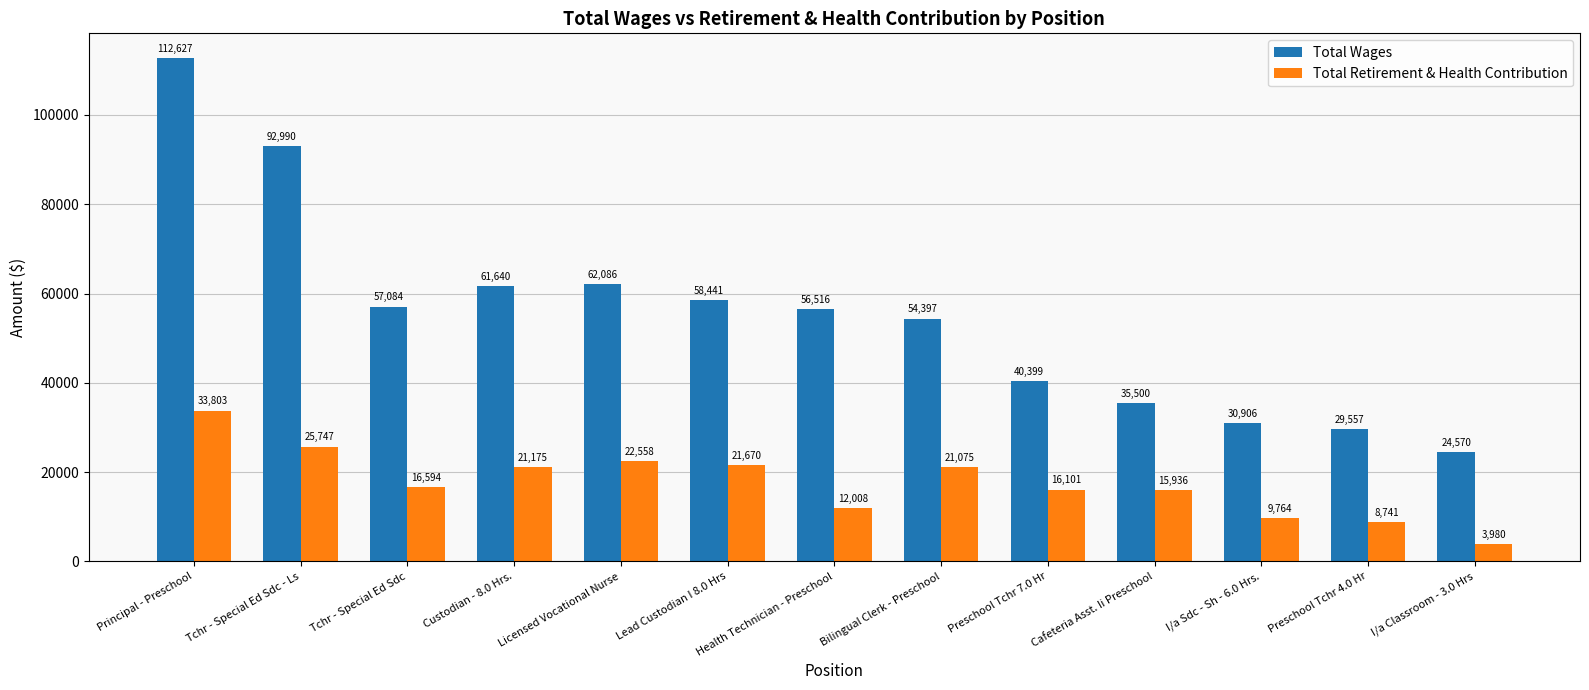

Which series has the widest spread of values?

Total Wages